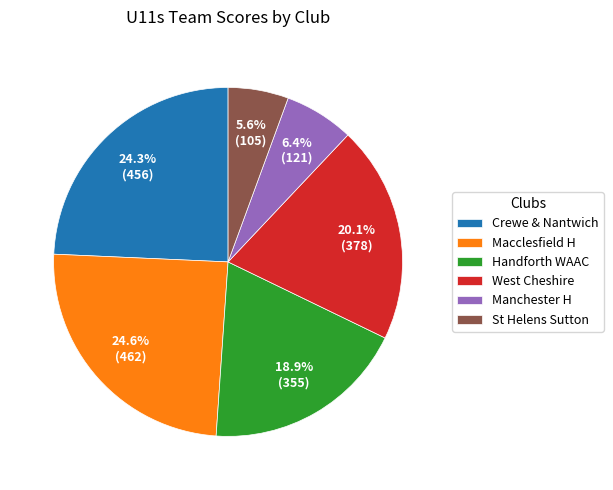

To the nearest percent, what is the difference between the St Helens Sutton and Handforth WAAC slice percentages?

13%